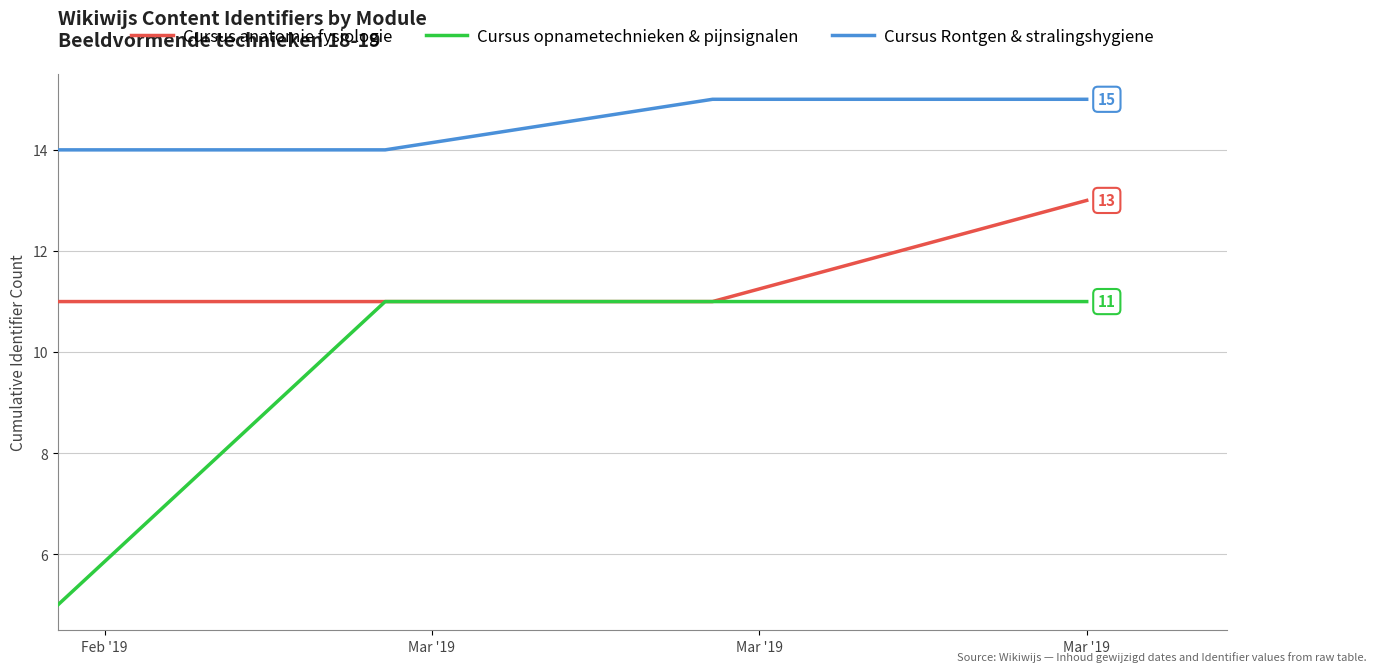

What is the lowest value of the Cursus Rontgen & stralingshygiene series?

14